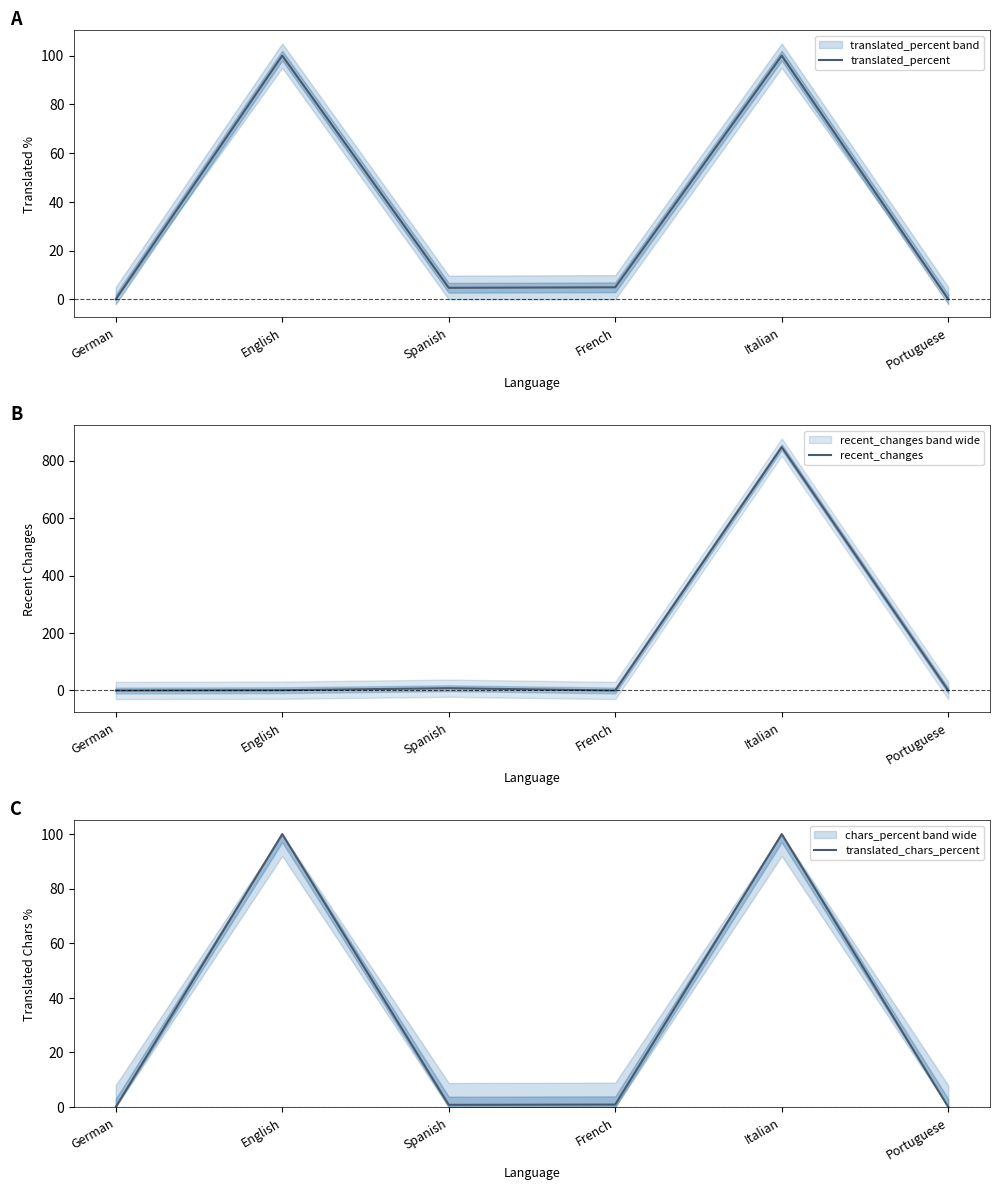

Which category has the lowest value in the translated_chars_percent series?

German